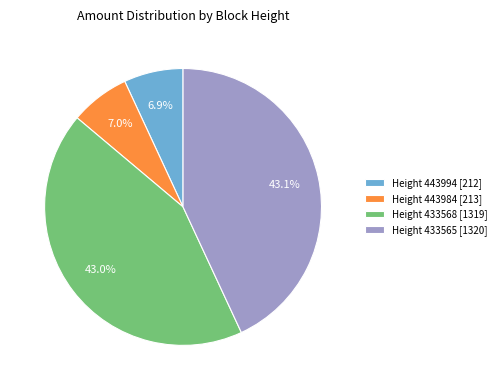

How many segments does this pie chart have?

4